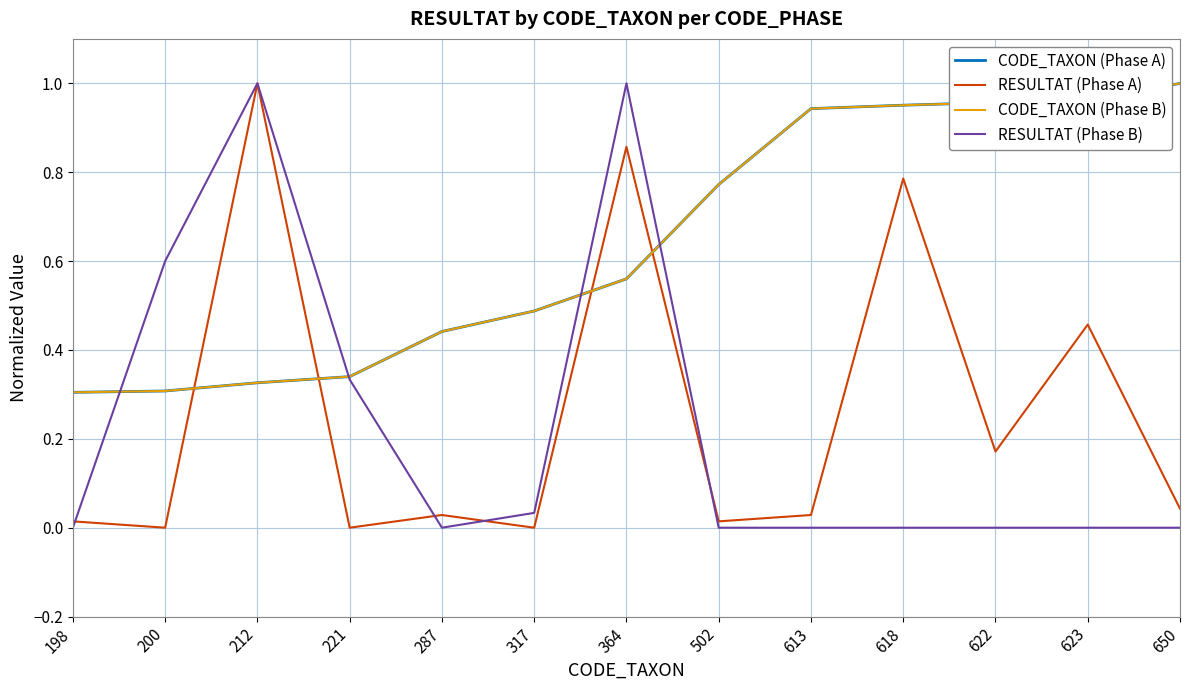

Where is the first local maximum for RESULTAT (Phase A)?

212